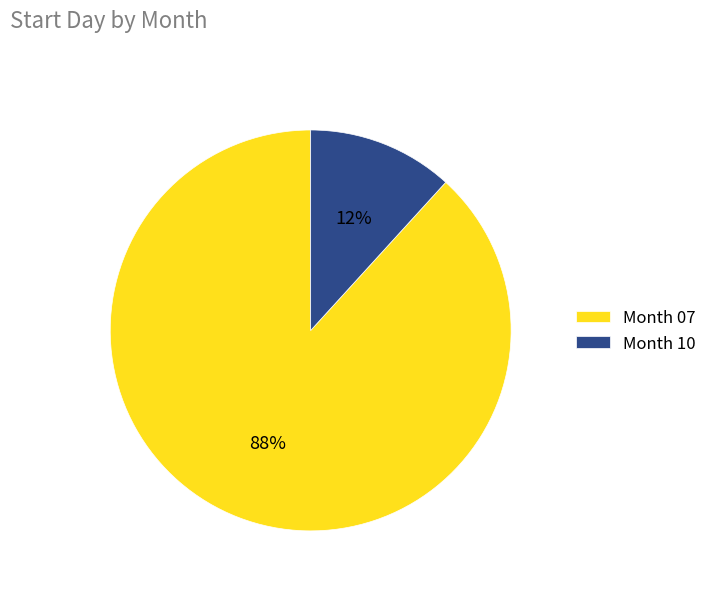

Which category has the biggest portion of the pie?

Month 07